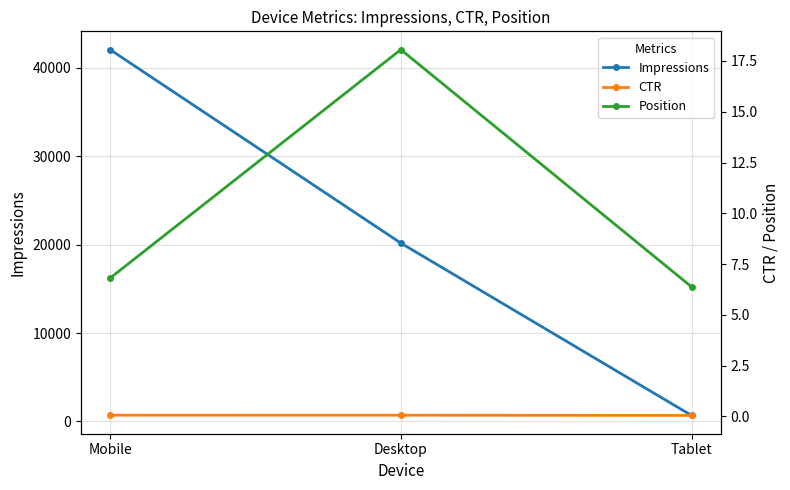

Where does the Impressions series first go above 20163?

Mobile